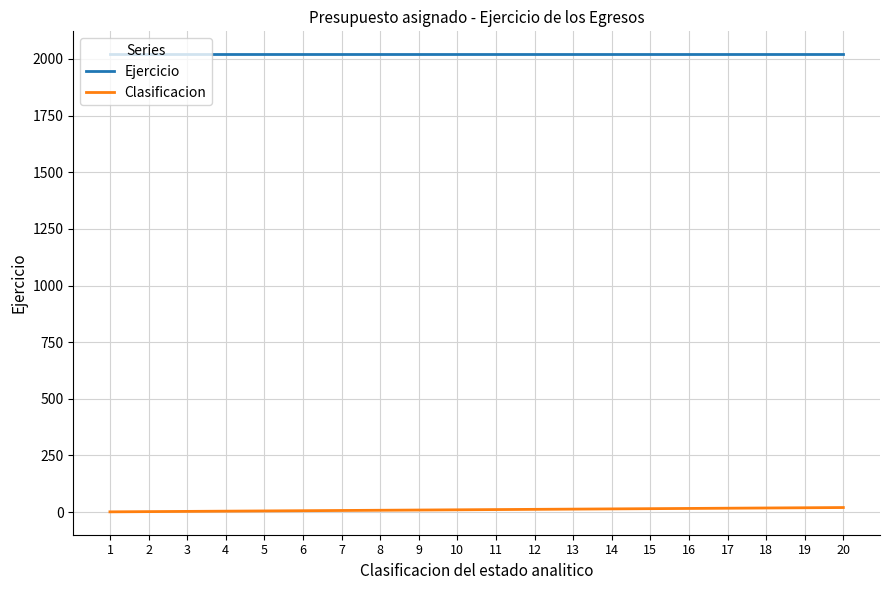

True or false: Ejercicio and Clasificacion cross at least once.

False